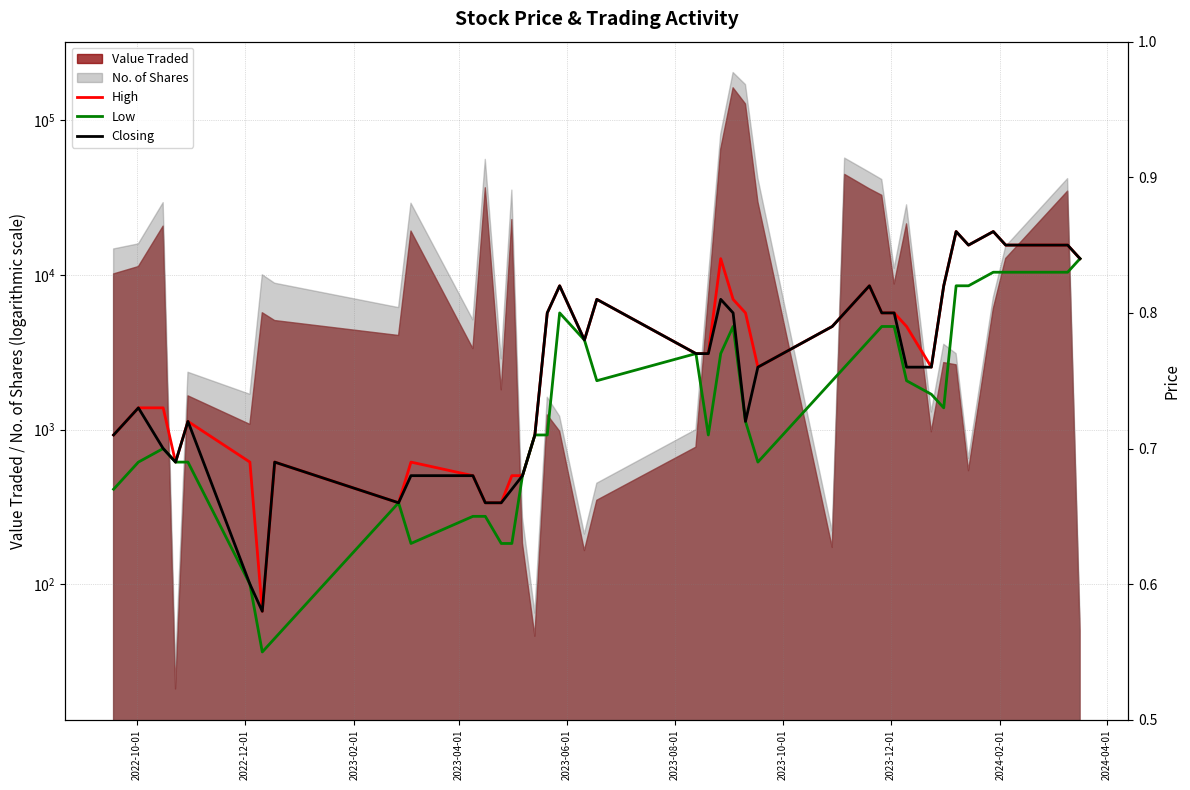

How many lines are shown in the chart?

3